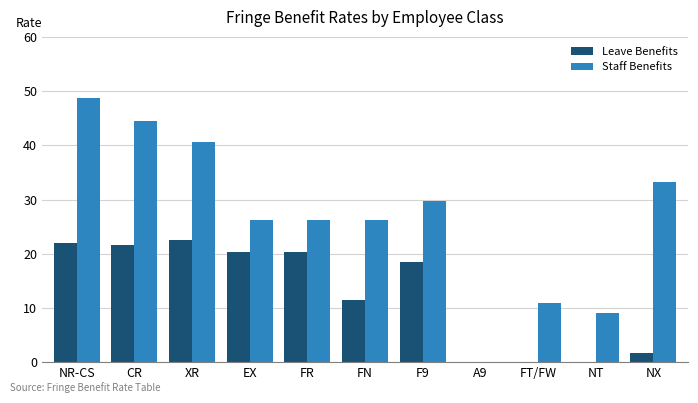

Does the chart contain stacked bars?

No